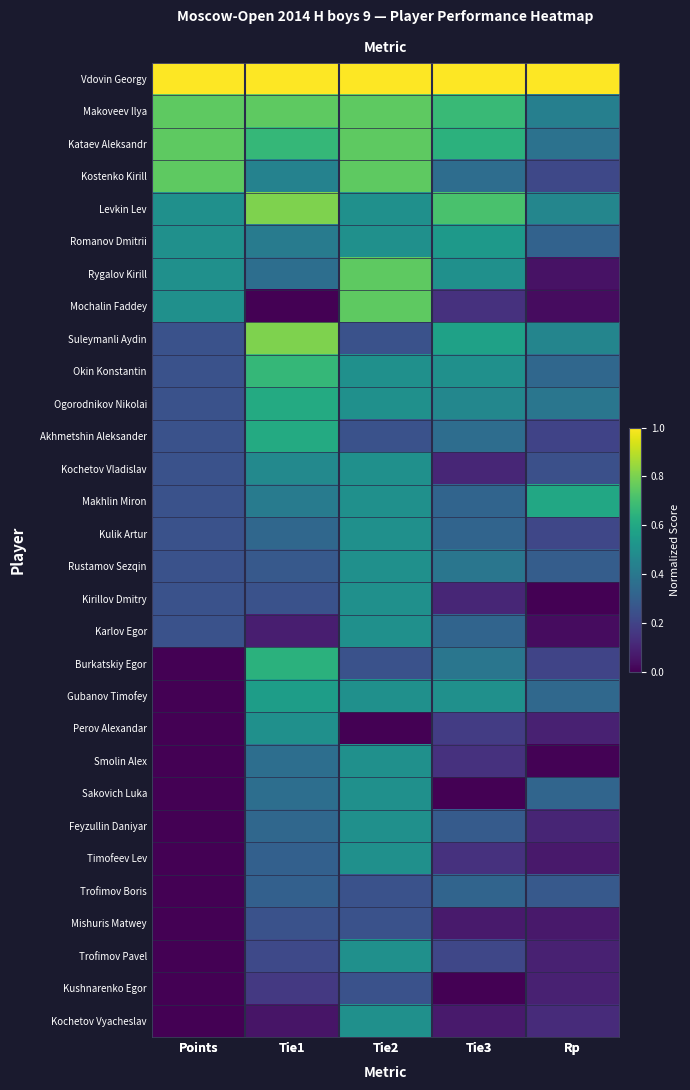

Is the value of Mishuris Matwey at Tie2 greater than the value of Okin Konstantin at Tie2?

No